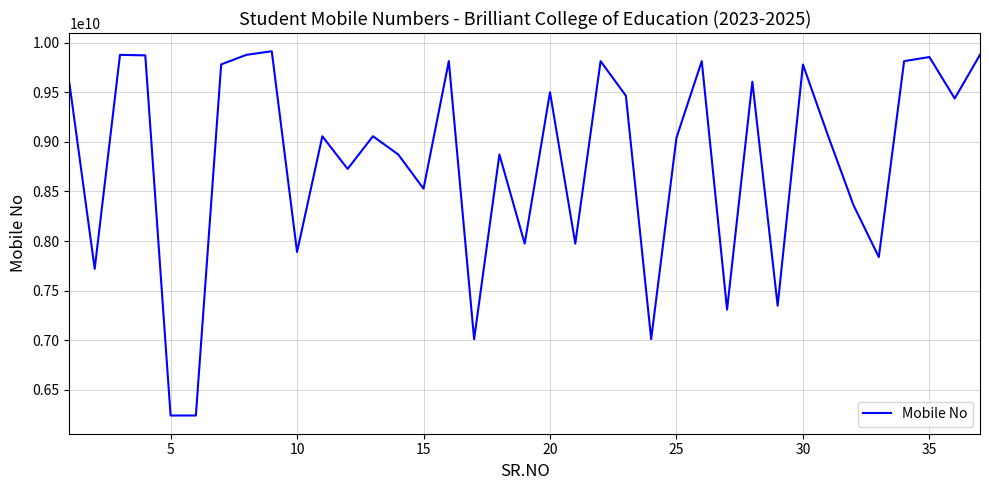

What is the smallest value displayed?

6239810621